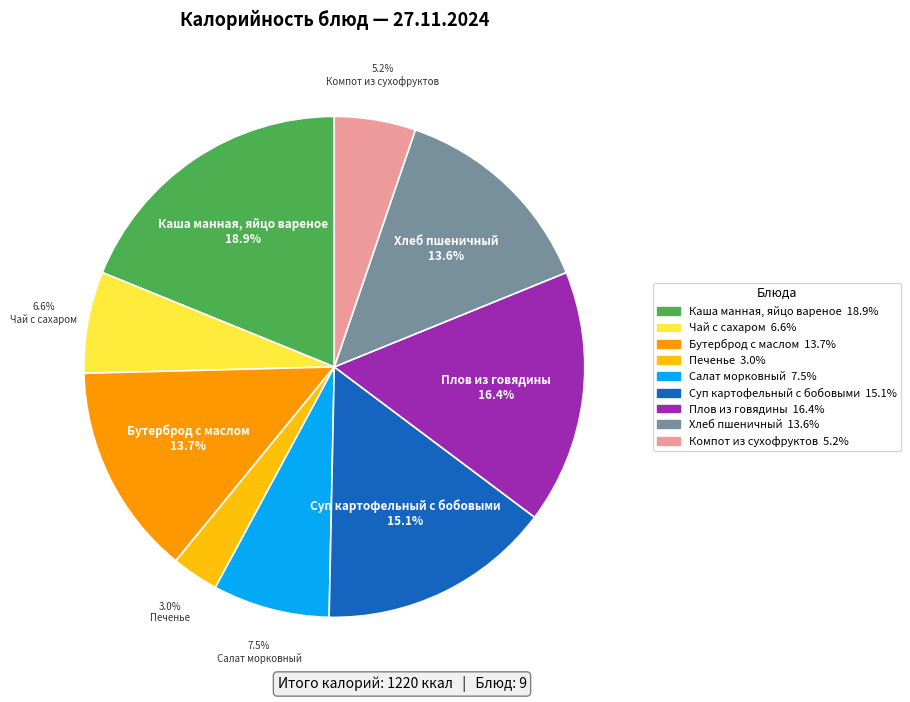

True or false: Каша манная, яйцо вареное accounts for 19% of the total.

True